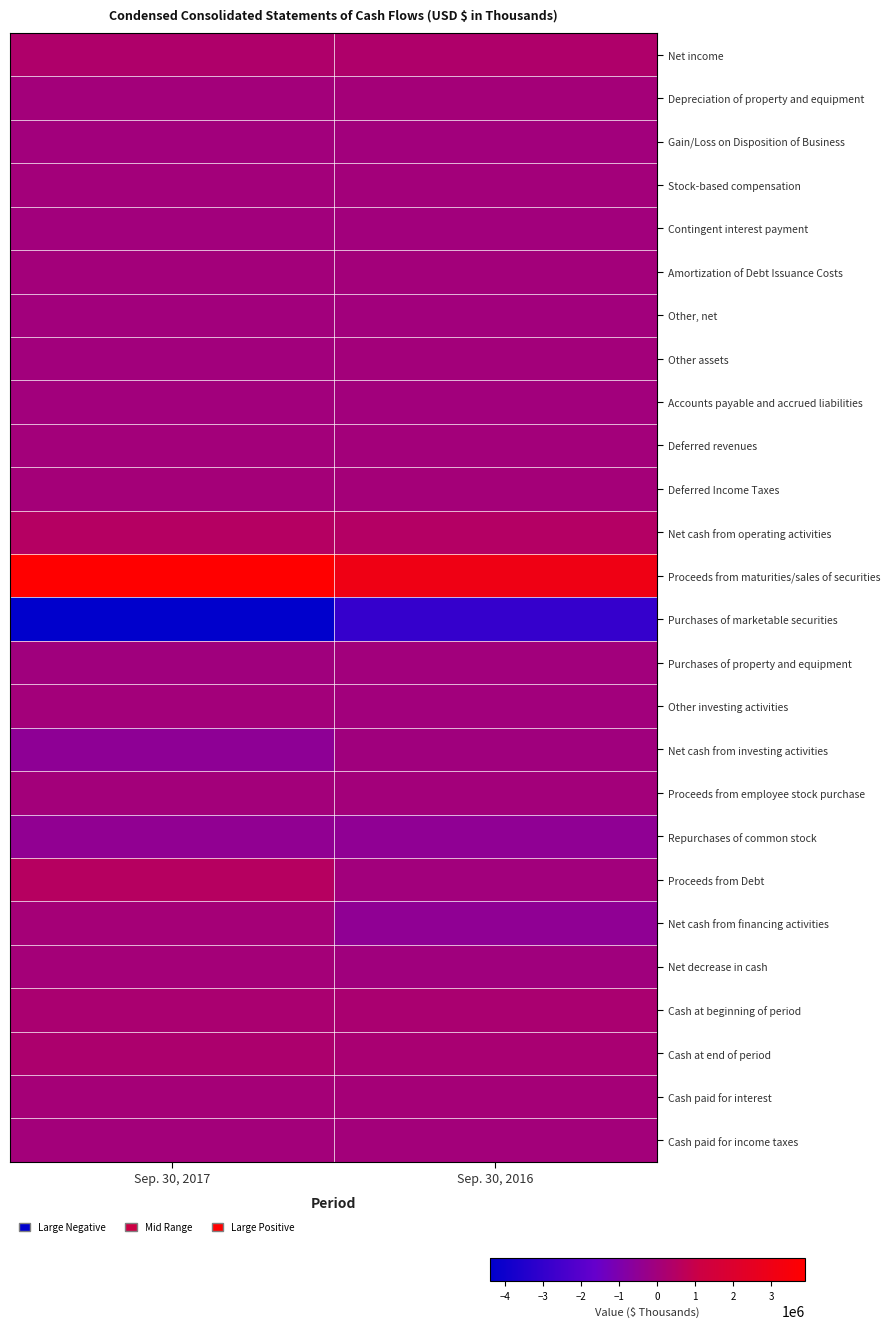

At how many categories does at least one series exceed 1153913?

2